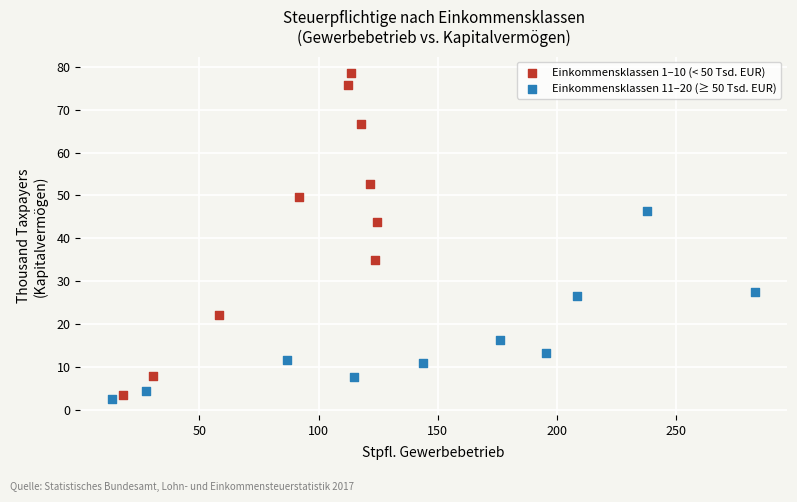

Which series reaches the maximum Y coordinate?

Einkommensklassen 1–10 (< 50 Tsd. EUR)